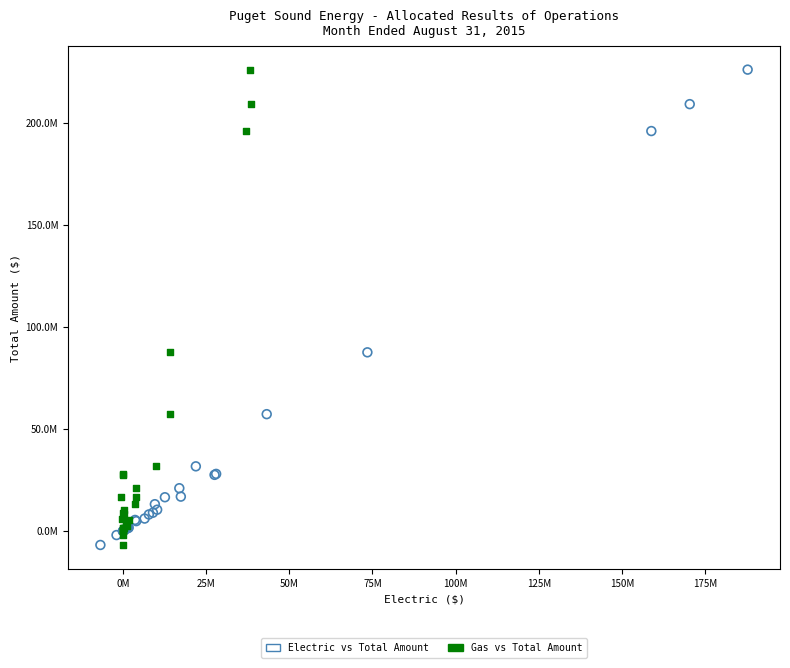

What are all the series names shown in the legend?

Electric vs Total Amount, Gas vs Total Amount